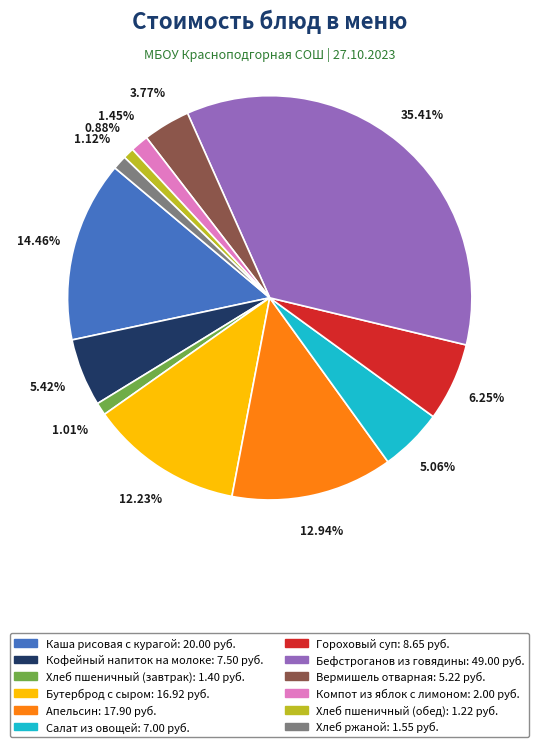

To the nearest percent, what is the combined percentage of Гороховый суп and Хлеб пшеничный (завтрак)?

7%